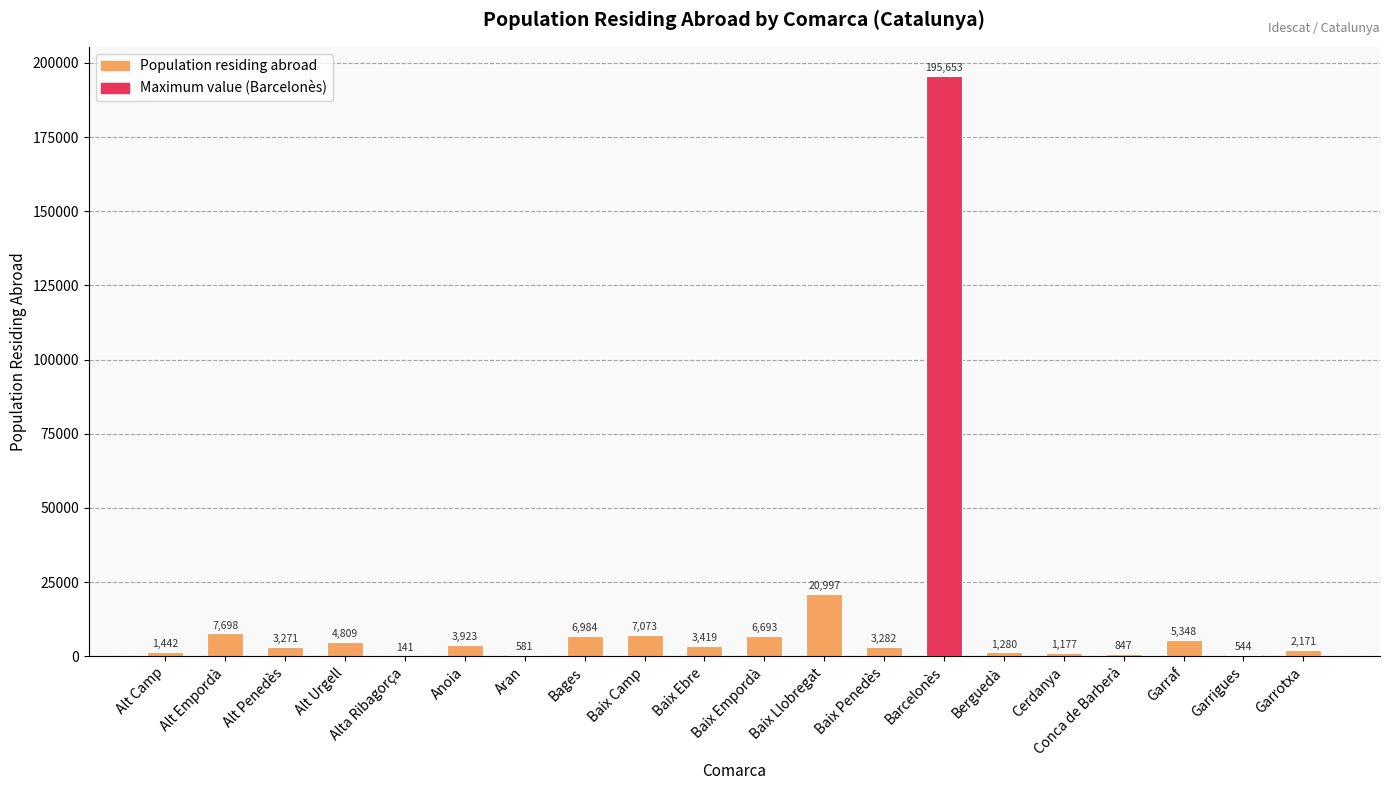

How many series are shown in this chart?

1